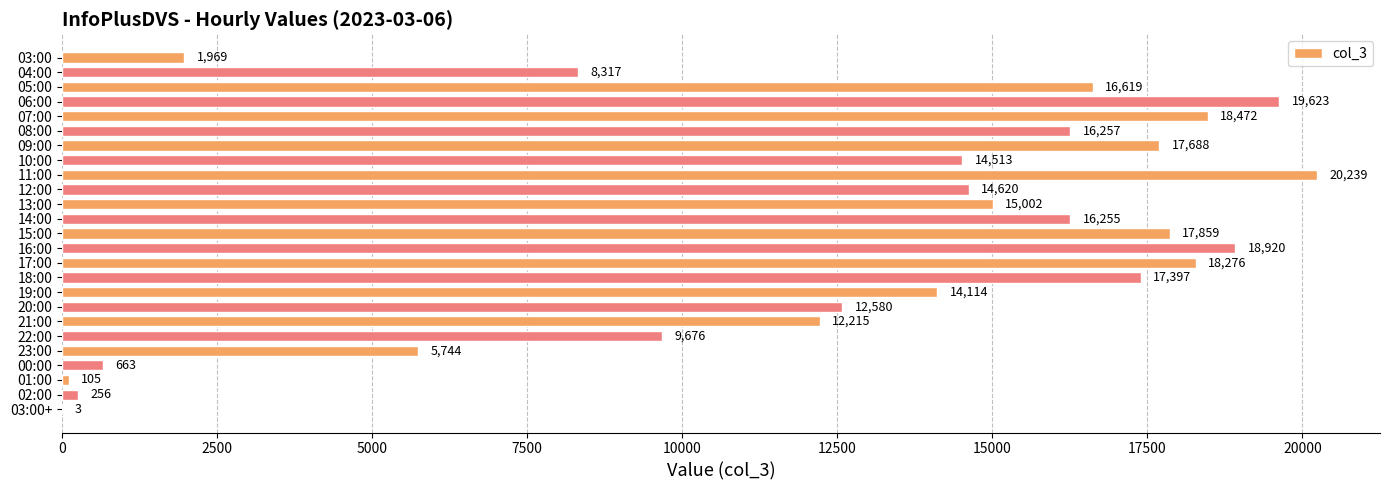

What is the sum of all values?

307382